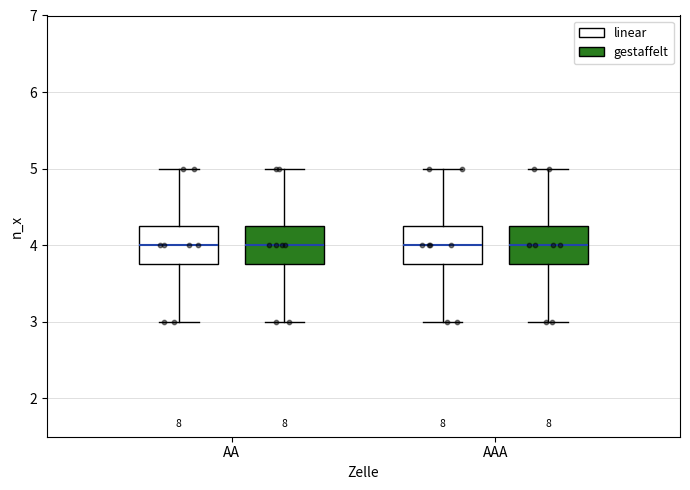

Reading left to right, transcribe this box plot: for each box, give where its median line is, the range the box spans, and where its two whiskers end, as read against the y-axis. The values are not printed on the chart, so give them approximately, as read against the axis.

AA (linear): median 4.0, box 3.8 to 4.3, whiskers 3.0 to 5.0
AA (gestaffelt): median 4.0, box 3.8 to 4.3, whiskers 3.0 to 5.0
AAA (linear): median 4.0, box 3.8 to 4.3, whiskers 3.0 to 5.0
AAA (gestaffelt): median 4.0, box 3.8 to 4.3, whiskers 3.0 to 5.0